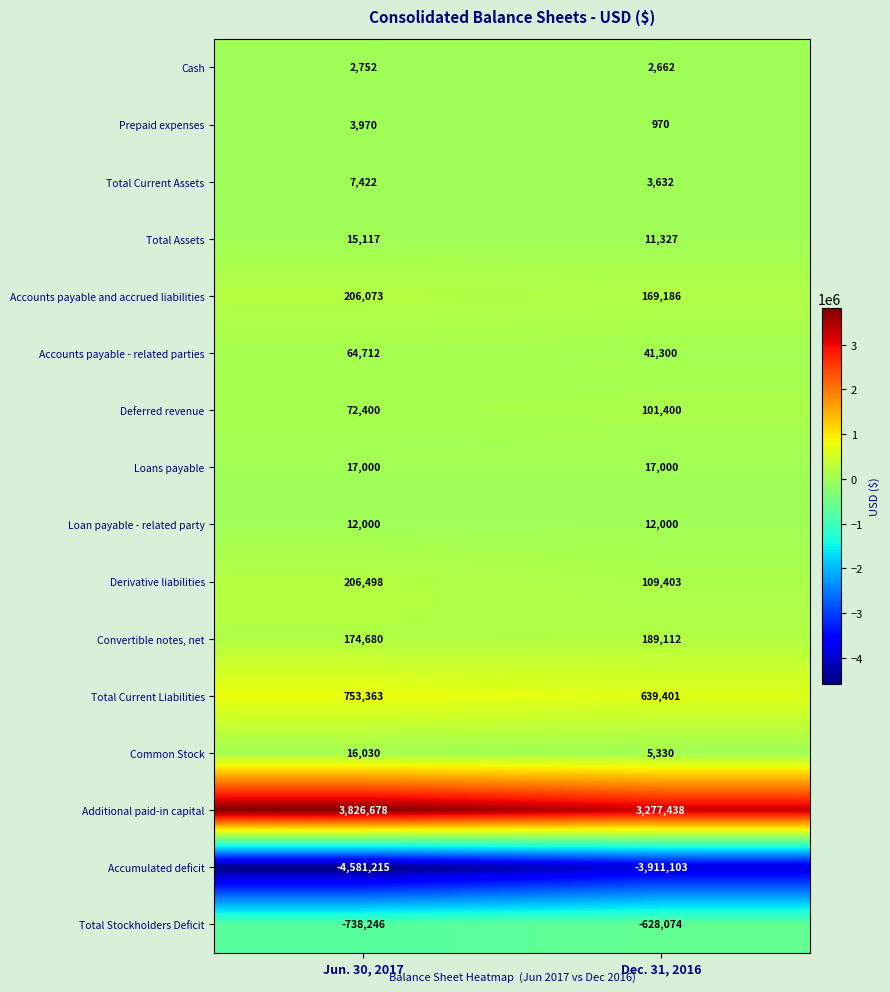

What is the sum of all Accounts payable - related parties values?

106012